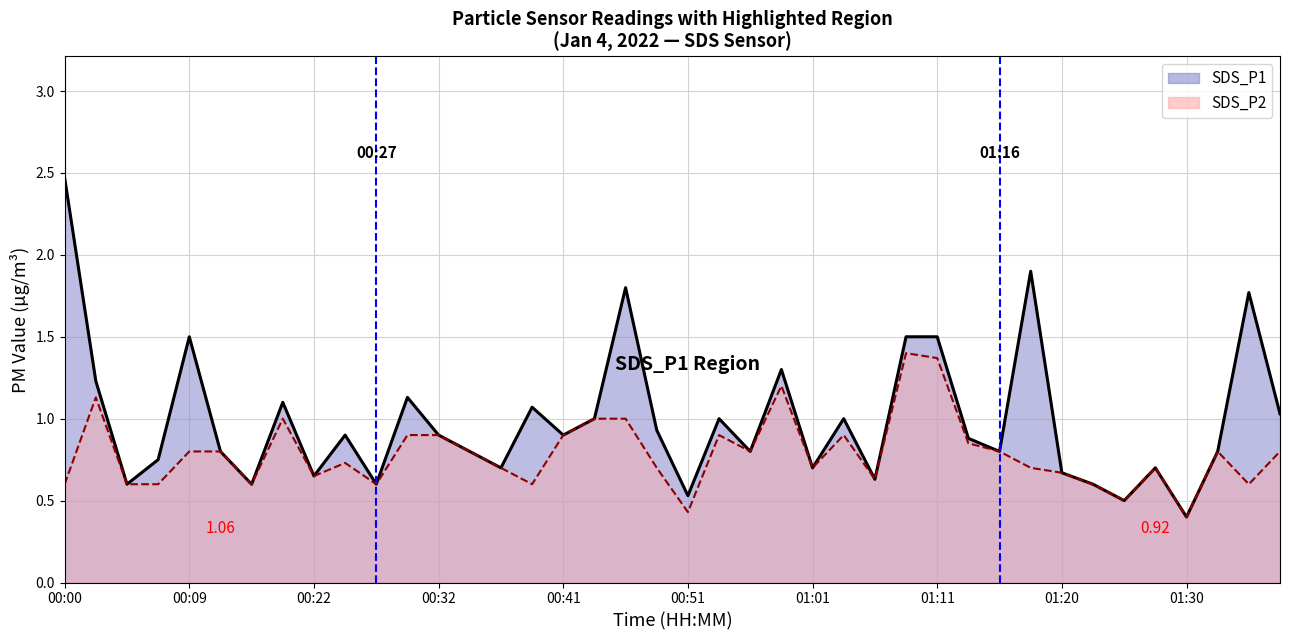

What is the difference between the highest and lowest values at 21?

0.1